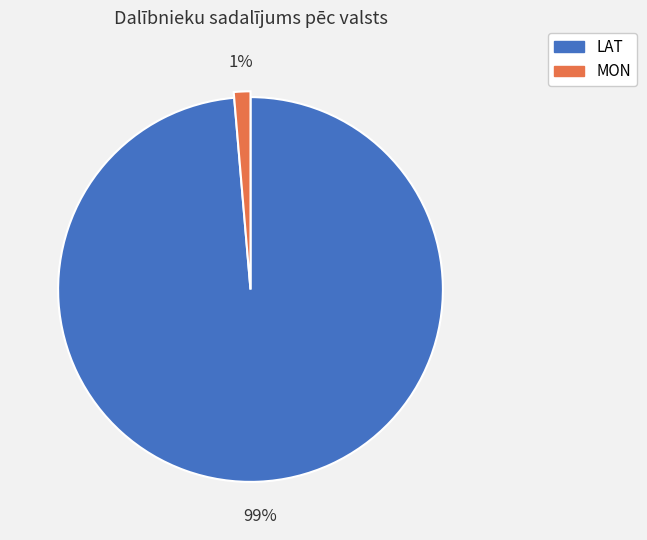

Does MON account for over 50% of the chart?

No